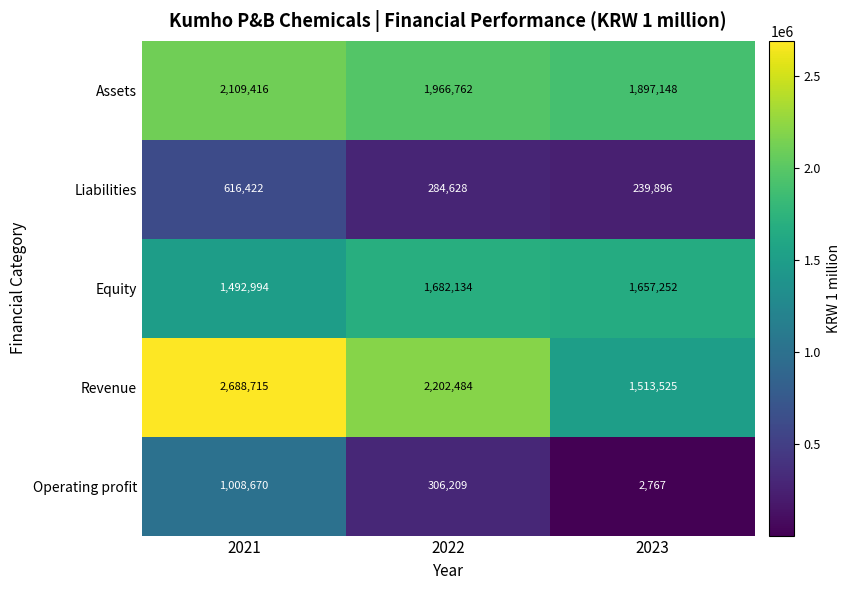

Count the Equity values in the range 1492994 to 1682134.

3